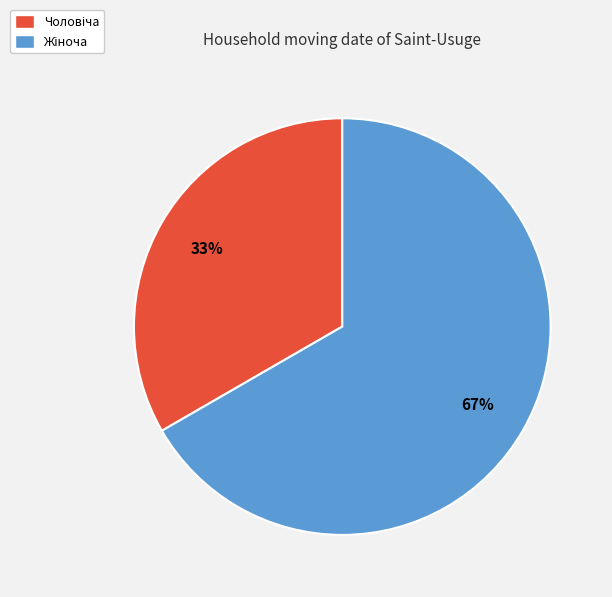

Is there any slice that represents more than half of the pie?

Yes